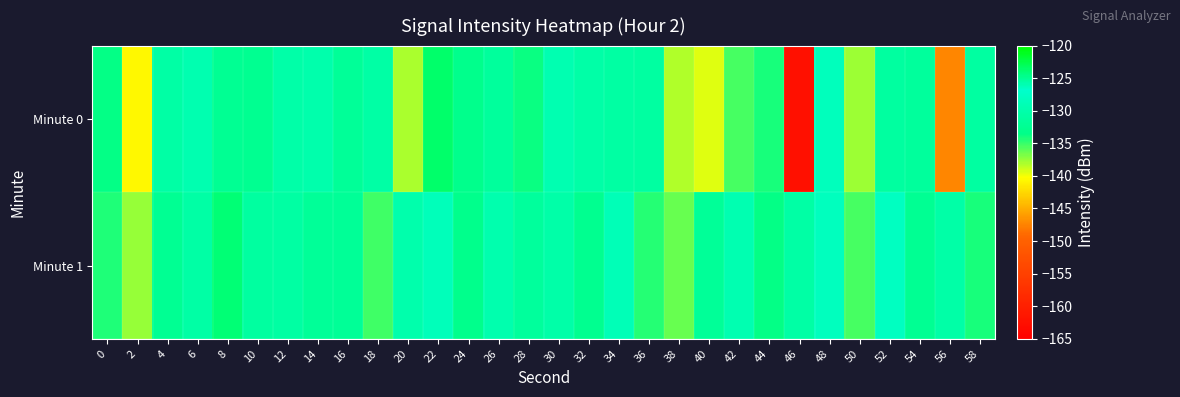

Rank the series by their maximum value, from lowest to highest.

Minute 1, Minute 0